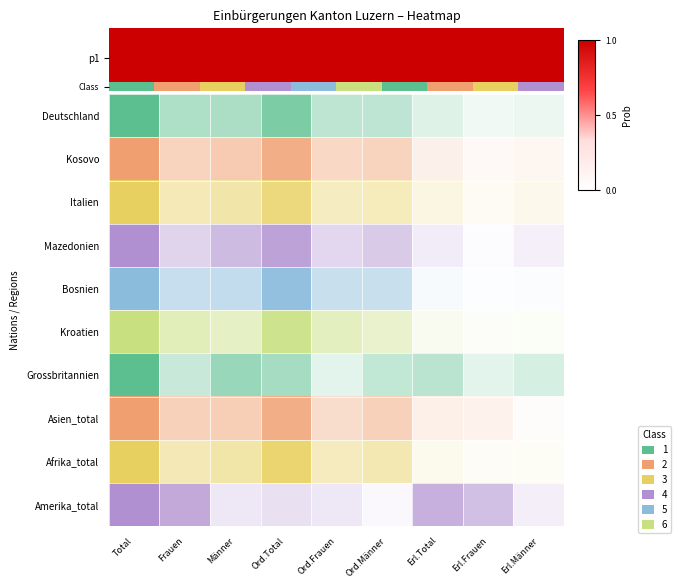

What value does the data have at Frauen?

1